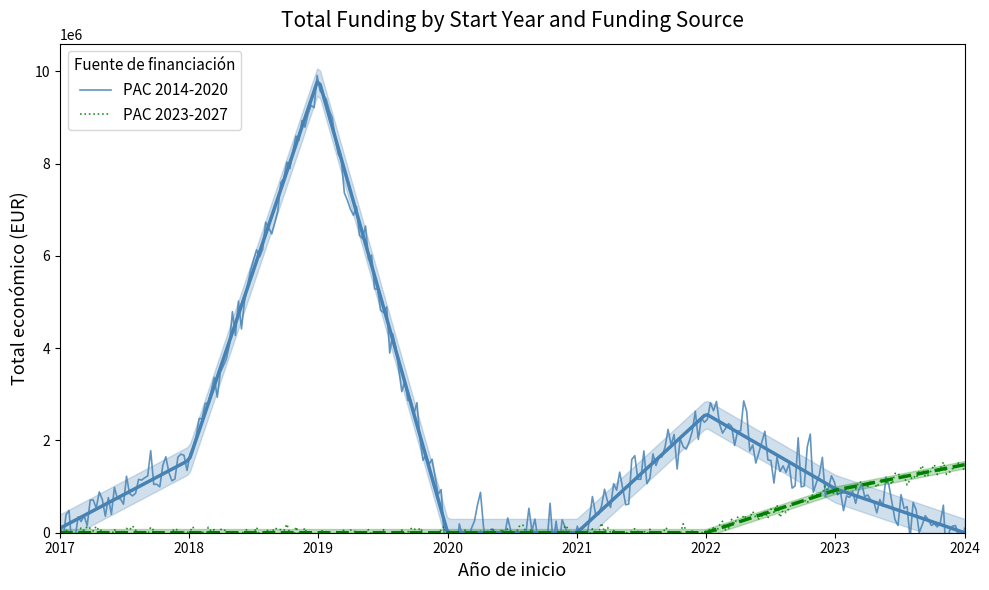

What is the difference between the highest and lowest values at 2018?

494817